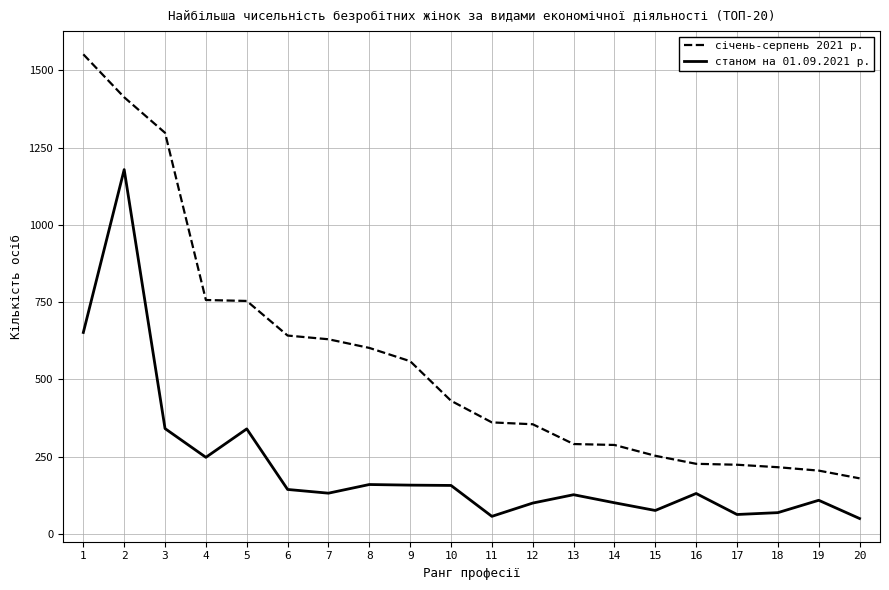

Which series changed the most between 4 and 17?

січень-серпень 2021 р.